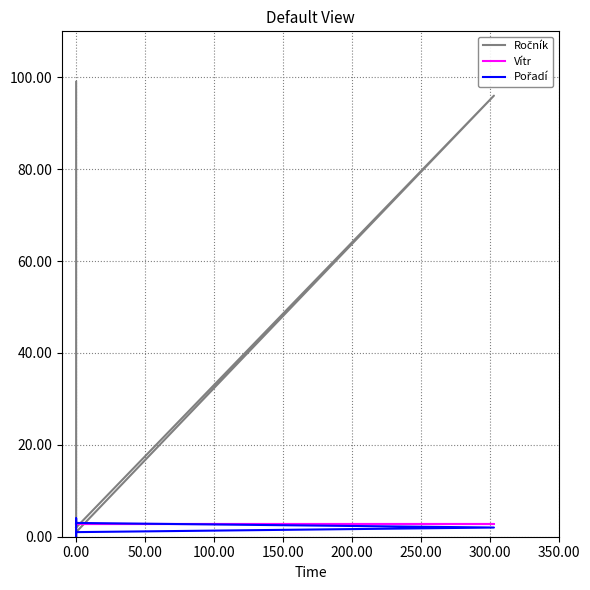

True or false: Vítr and Ročník intersect in this chart.

True